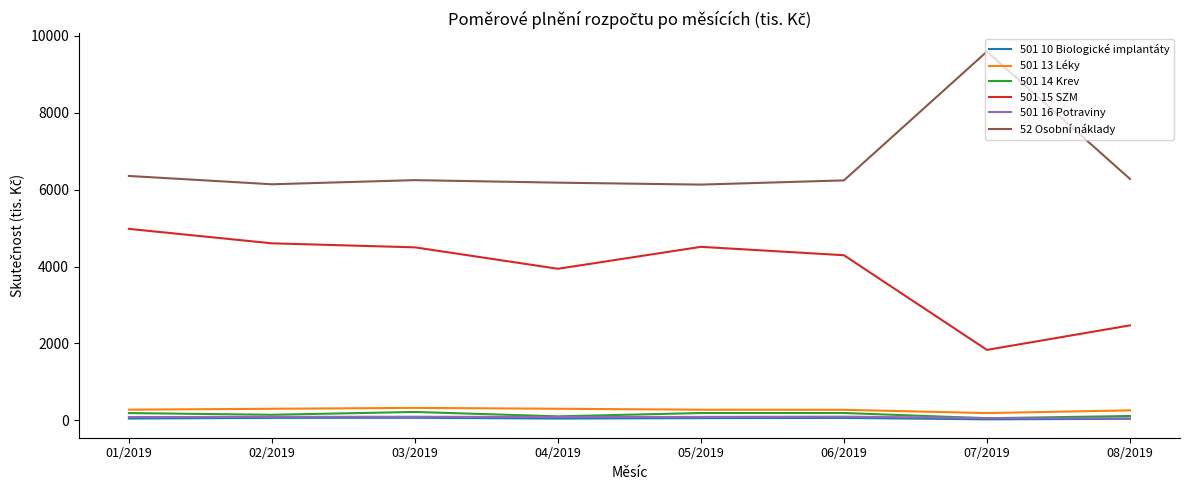

At which category does the chart reach its peak across all series?

07/2019